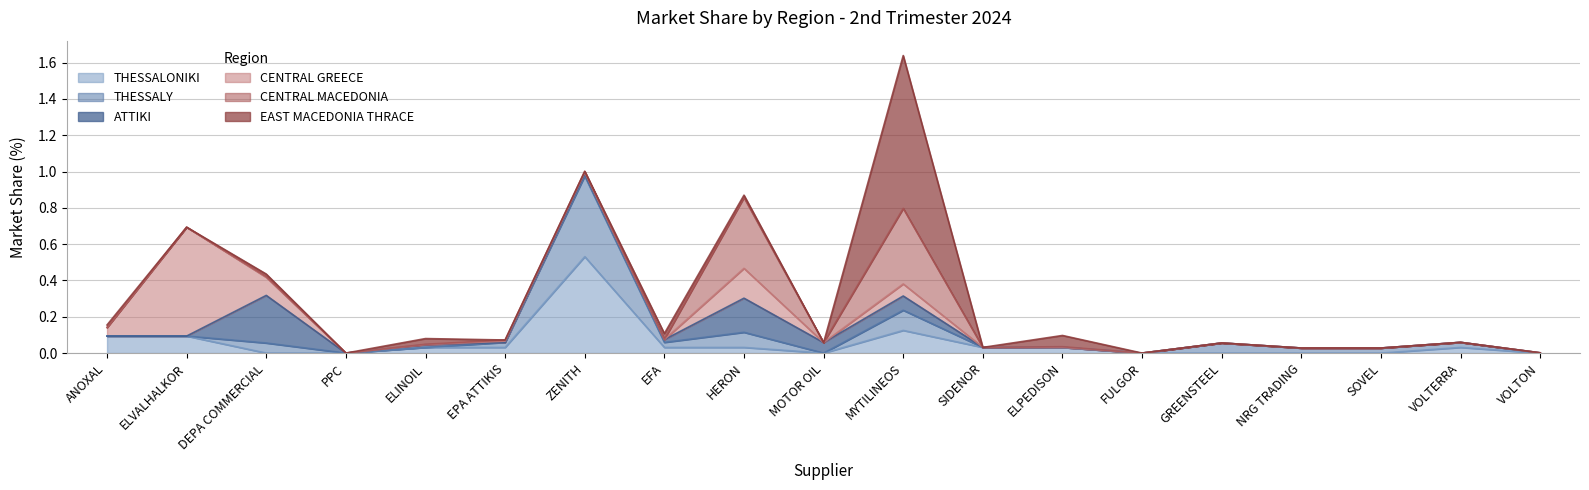

True or false: CENTRAL GREECE and CENTRAL MACEDONIA intersect in this chart.

True